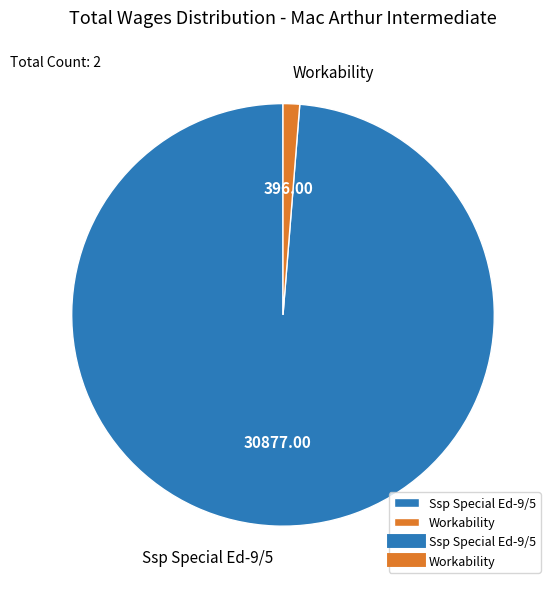

Rank the categories by value from lowest to highest.

Workability, Ssp Special Ed-9/5